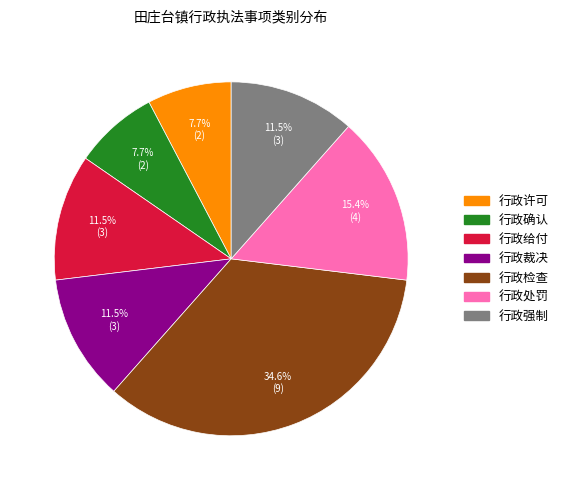

To the nearest percent, what is the average slice percentage?

14%